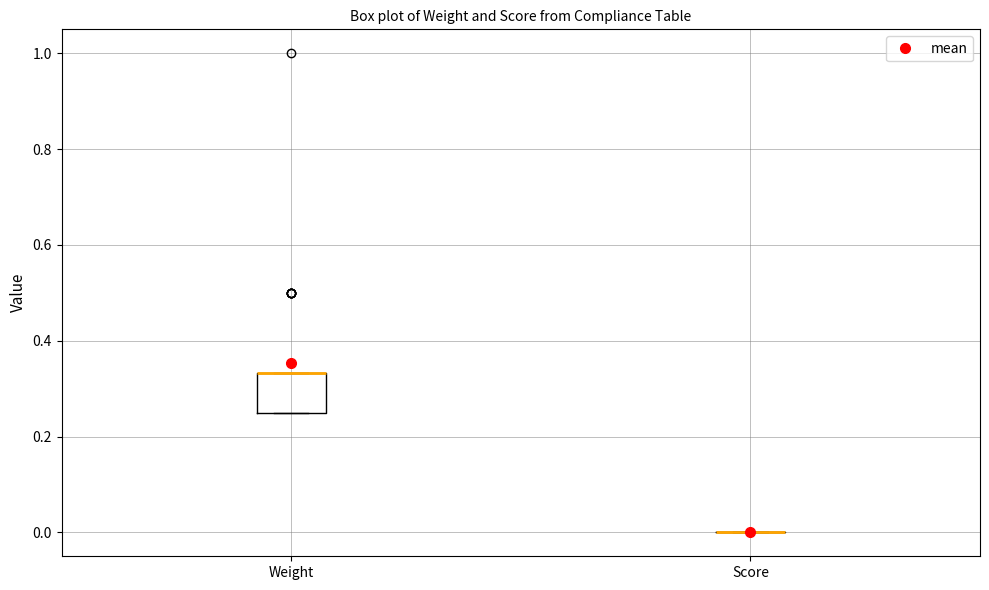

Reading left to right, transcribe this box plot: for each box, give where its median line is, the range the box spans, and where its two whiskers end, as read against the y-axis. The values are not printed on the chart, so give them approximately, as read against the axis.

Weight: median 0.34 (drawn on the box's upper edge), box 0.26 to 0.34, whiskers 0.26 to 0.34
Score: box collapsed to a line at 0.00, whiskers 0.00 to 0.00